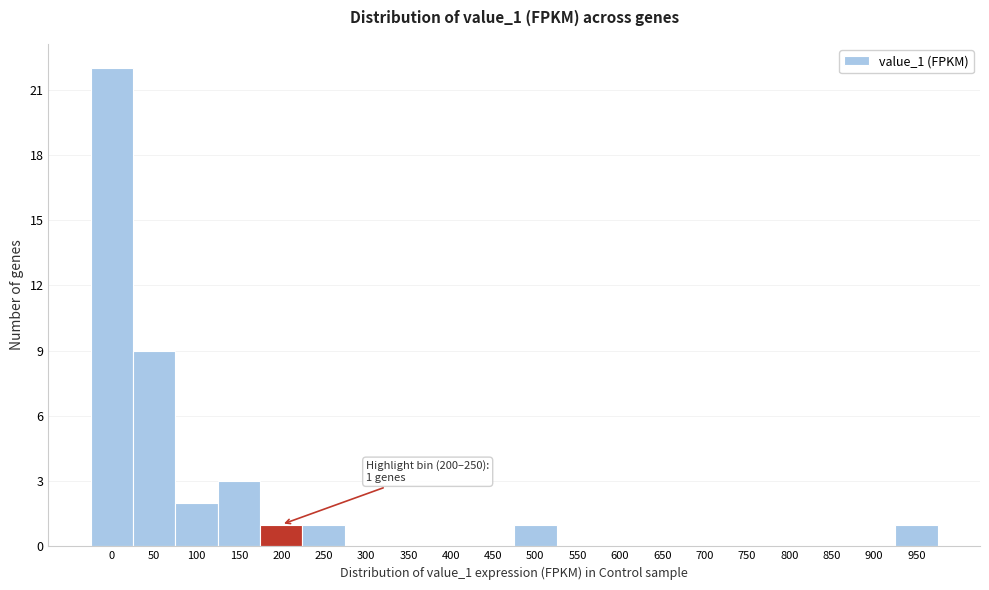

Reading left to right, extract all data points from this chart.

0=22	50=9	100=2	150=3	200=1	250=1	300=0	350=0	400=0	450=0	500=1	550=0	600=0	650=0	700=0	750=0	800=0	850=0	900=0	950=1